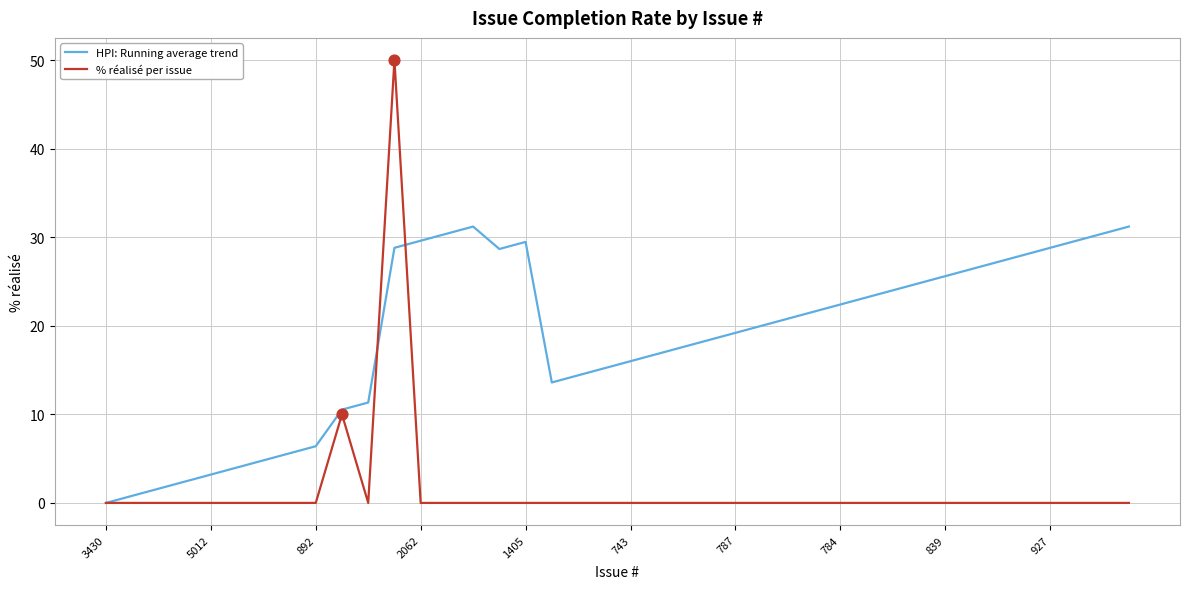

Which series has the largest total across all categories?

HPI: Running average trend